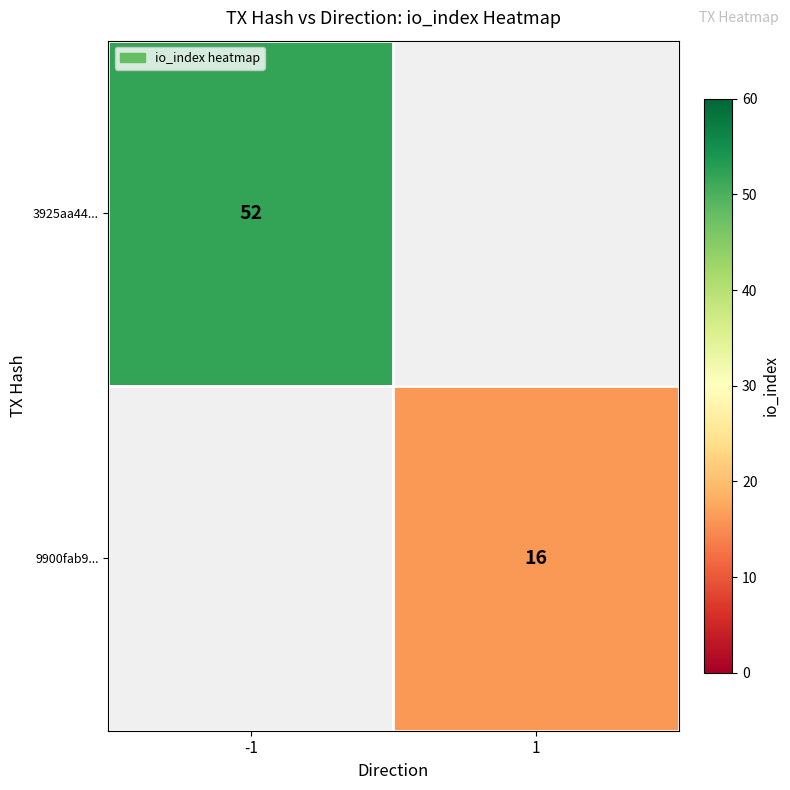

True or false: 3925aa44... has a value of 33 at -1.

False